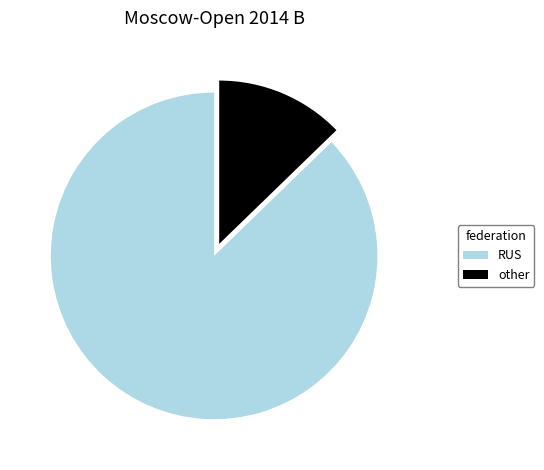

Combined, do other and RUS account for over 50%?

Yes